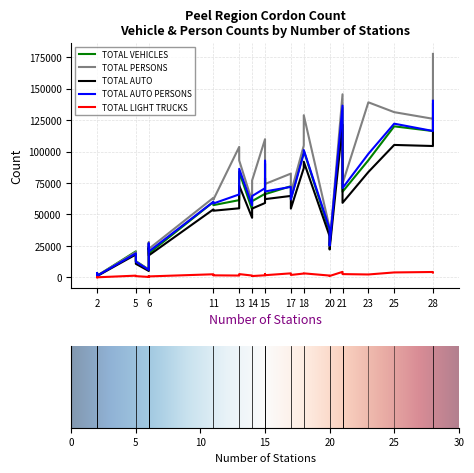

What is the highest value of the TOTAL PERSONS series?

177523